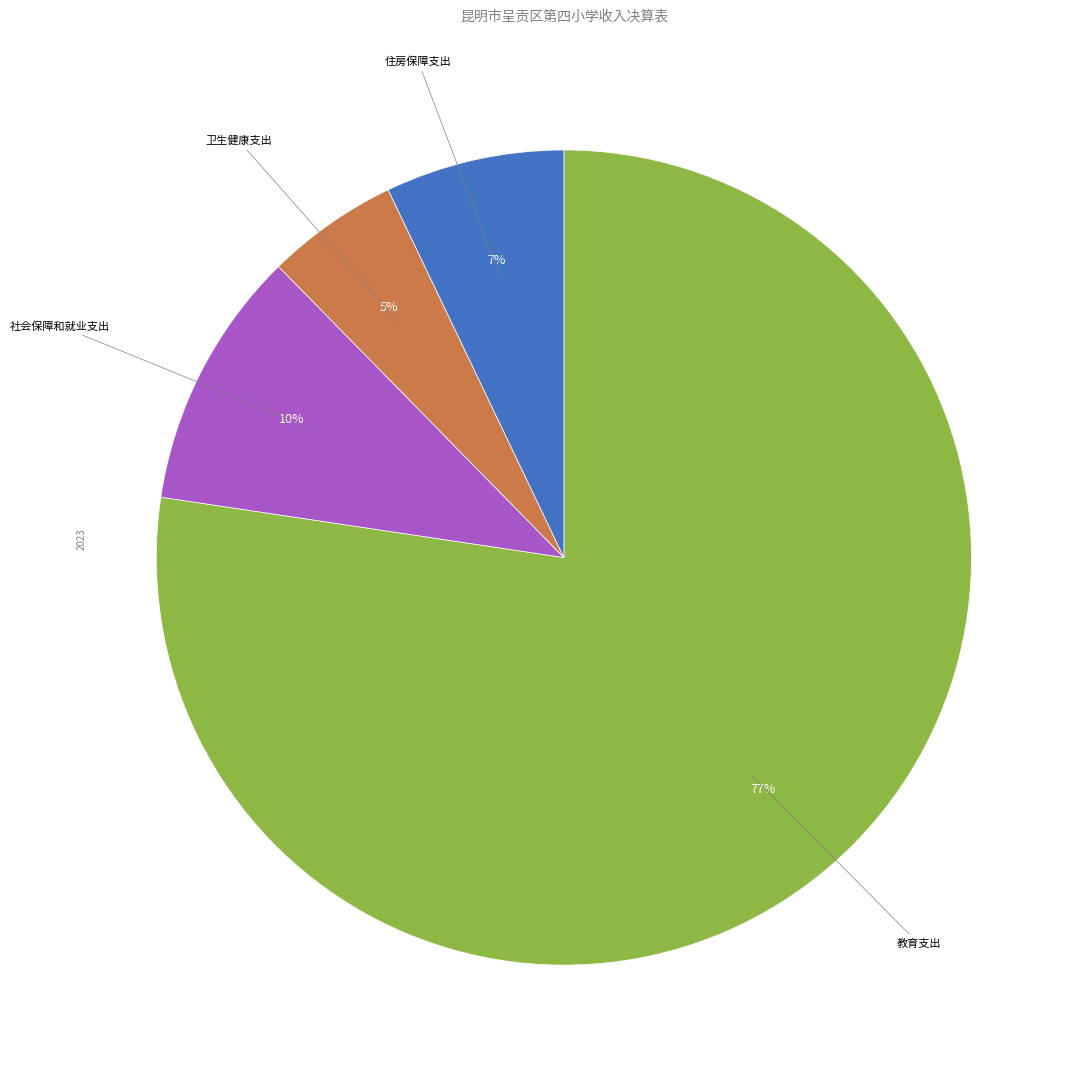

Count the number of slices in the pie.

4